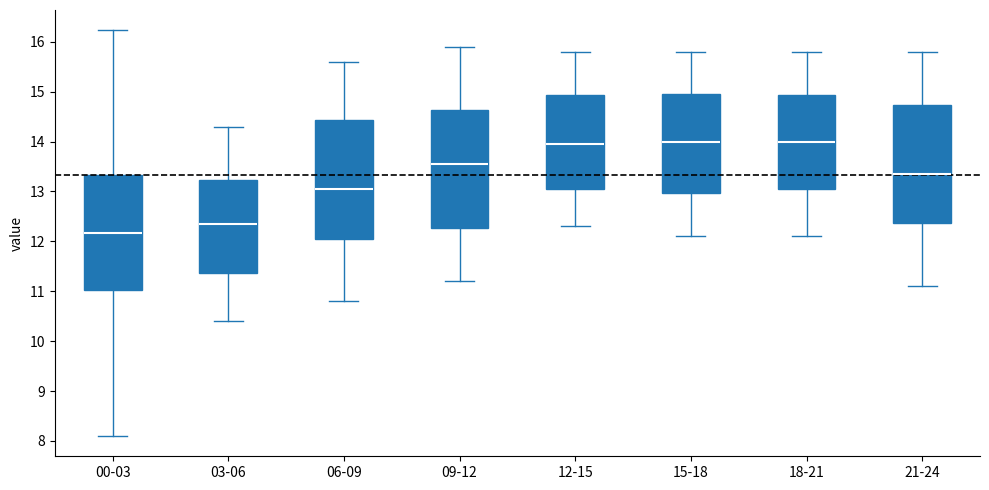

Reading left to right, transcribe this box plot: for each box, give where its median line is, the range the box spans, and where its two whiskers end, as read against the y-axis. The values are not printed on the chart, so give them approximately, as read against the axis.

00-03: median 12.2, box 11.0 to 13.3, whiskers 8.1 to 16.2
03-06: median 12.4, box 11.4 to 13.2, whiskers 10.4 to 14.3
06-09: median 13.1, box 12.1 to 14.4, whiskers 10.8 to 15.6
09-12: median 13.6, box 12.3 to 14.6, whiskers 11.2 to 15.9
12-15: median 14.0, box 13.1 to 14.9, whiskers 12.3 to 15.8
15-18: median 14.0, box 13.0 to 15.0, whiskers 12.1 to 15.8
18-21: median 14.0, box 13.1 to 14.9, whiskers 12.1 to 15.8
21-24: median 13.4, box 12.4 to 14.7, whiskers 11.1 to 15.8